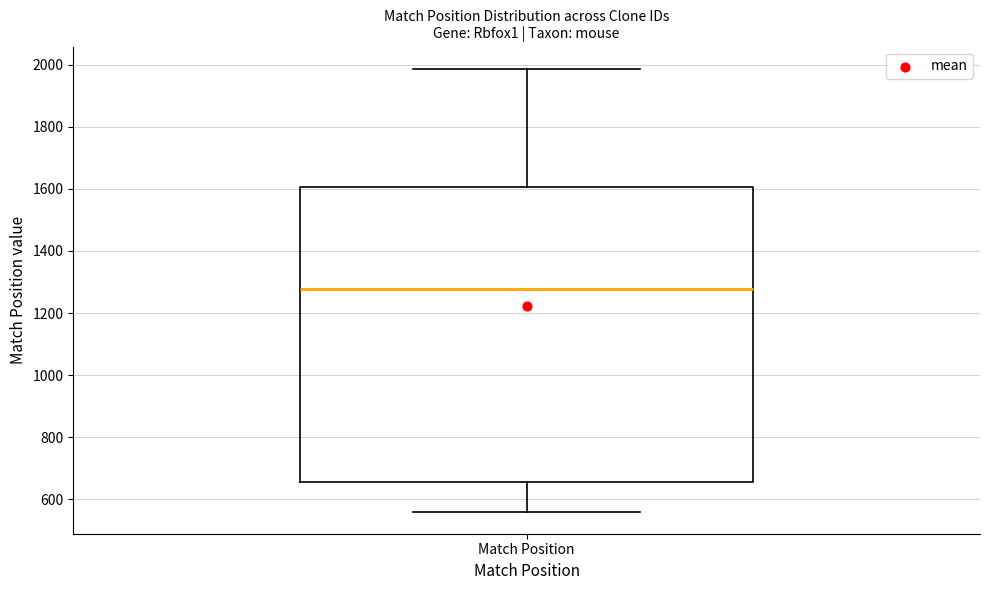

Transcribe this box plot: give where the median line is, the range the box spans, and where the two whiskers end, as read against the y-axis. The values are not printed on the chart, so give them approximately, as read against the axis.

median 1280, box 660 to 1600, whiskers 560 to 1980